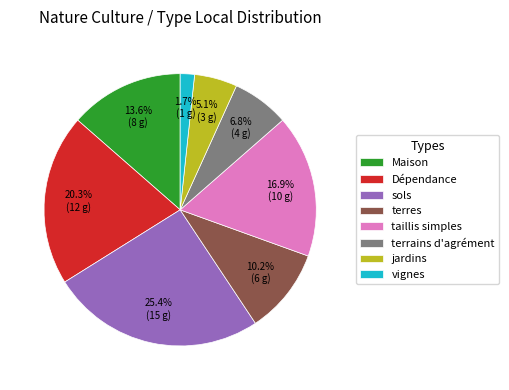

Which slice is the smallest?

vignes